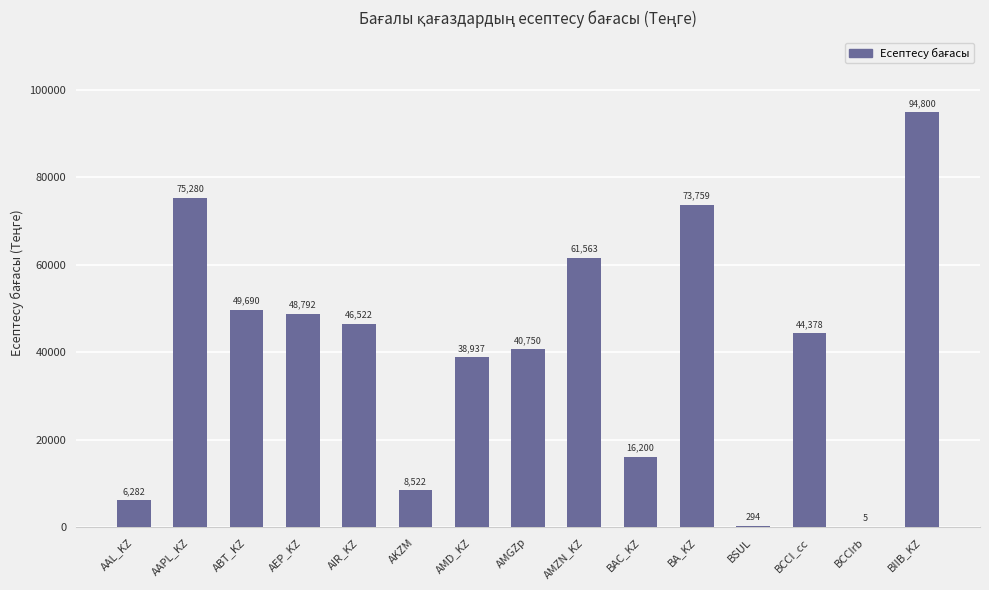

How many data points are above 44378?

8